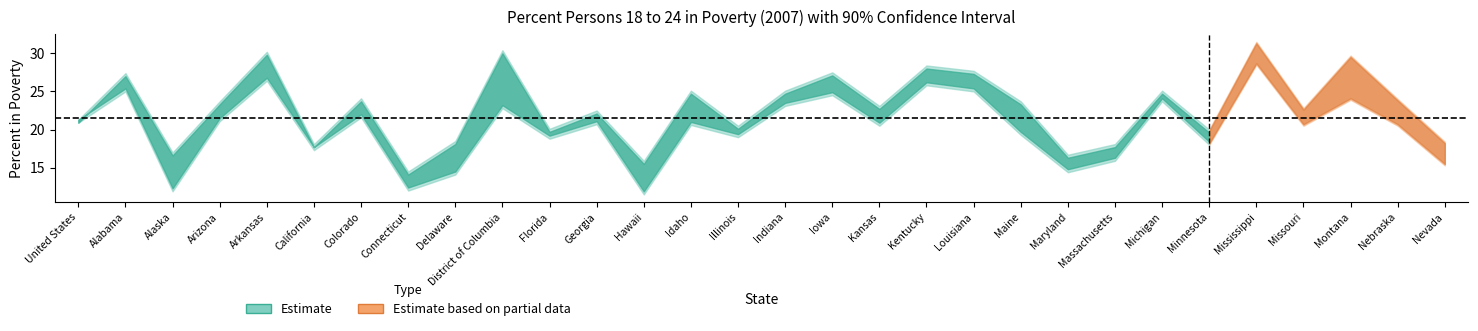

Is the value of mid at Minnesota greater than the value of upper at Missouri?

No